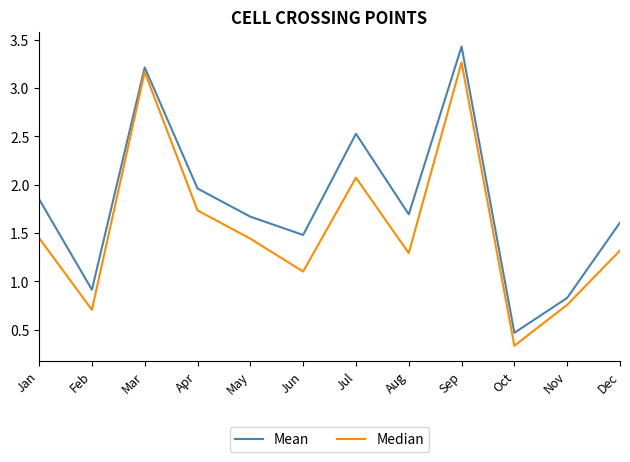

What is the highest value of the Mean series?

3.4